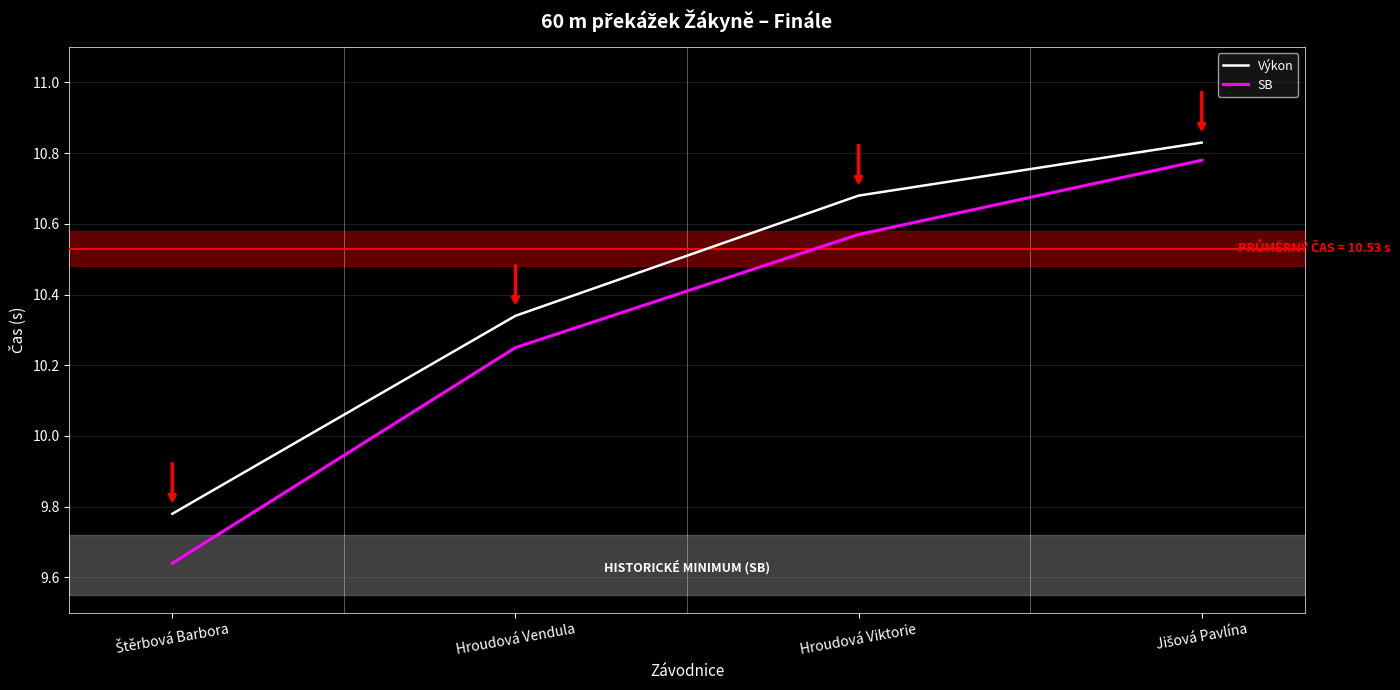

What is the sum of all Výkon values?

41.6